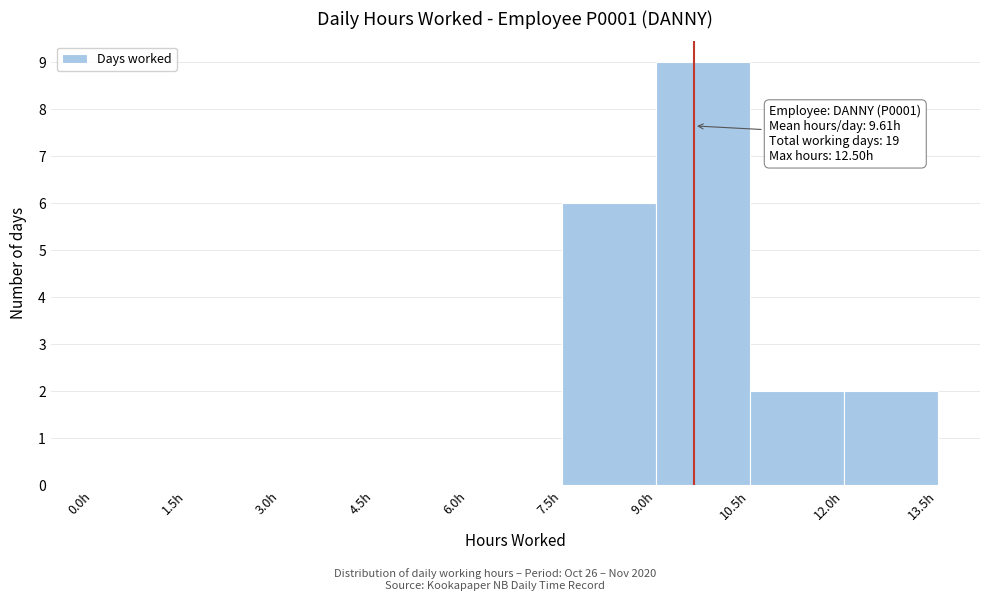

Which range on the x-axis has the tallest bar?

9.0 to 10.5